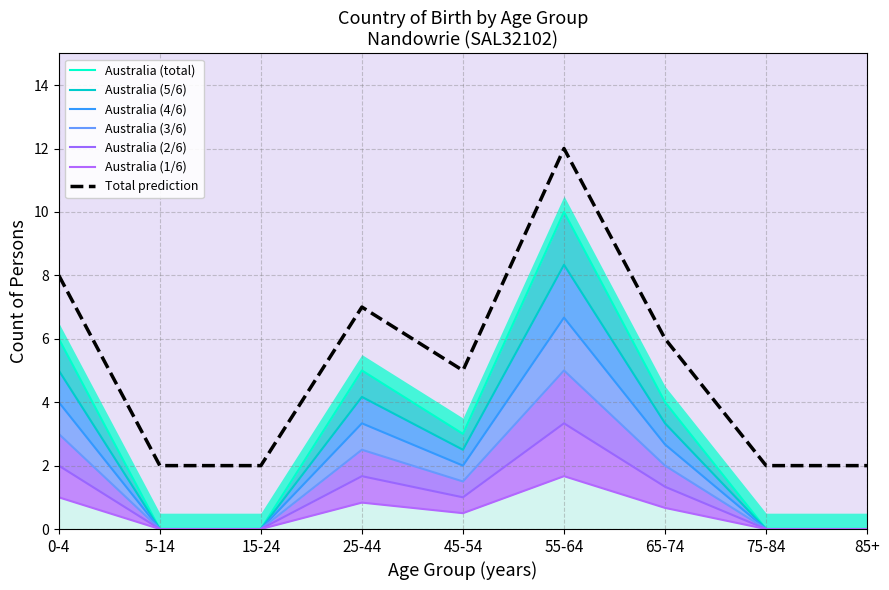

What is the highest value of the Total prediction series?

12